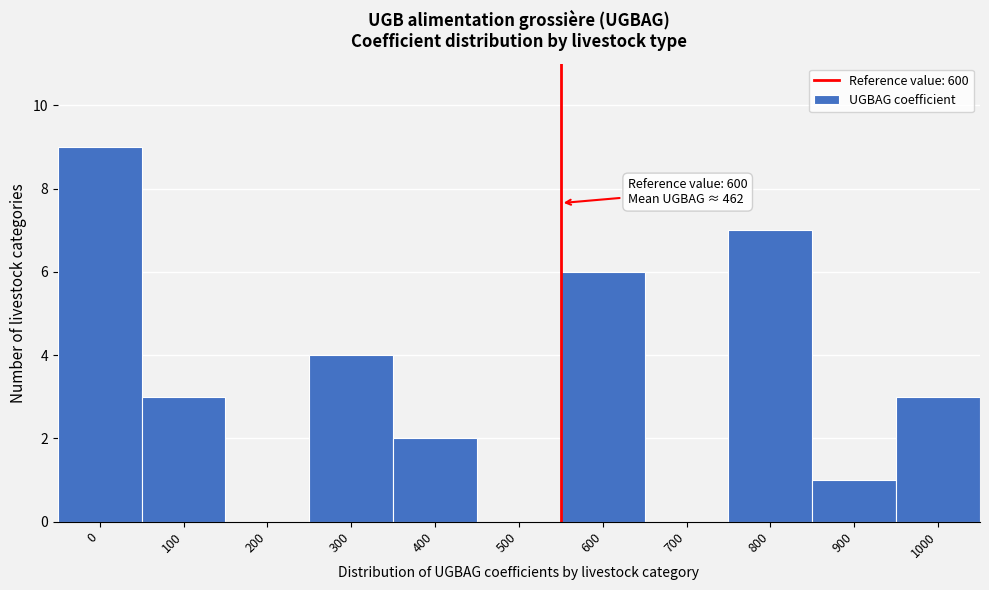

Reading left to right, extract all data points from this chart.

0=9	100=3	200=0	300=4	400=2	500=0	600=6	700=0	800=7	900=1	1000=3